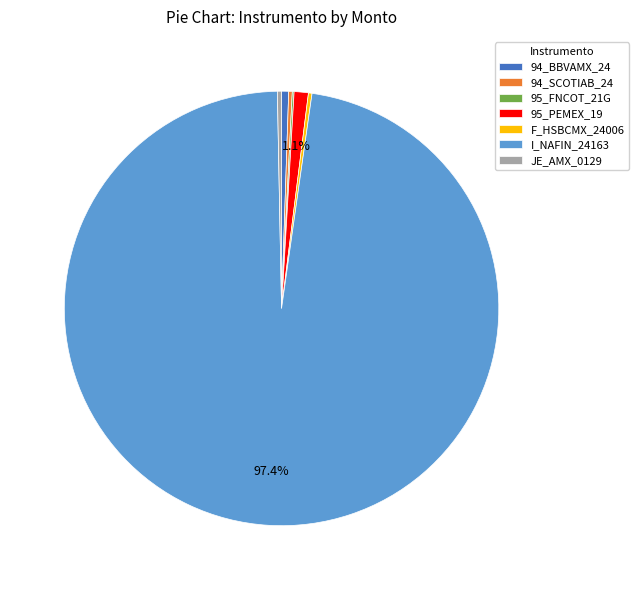

Which category has the biggest portion of the pie?

I_NAFIN_24163